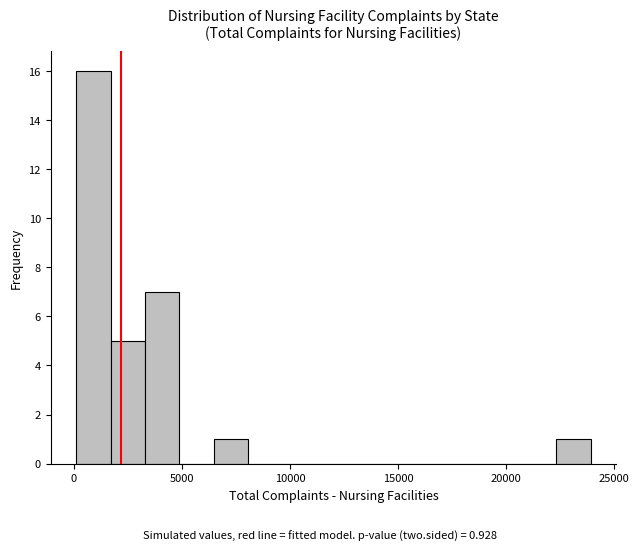

Around what value on the x-axis is the tallest bar? Give the approximate position of its centre, as read against the axis.

1000